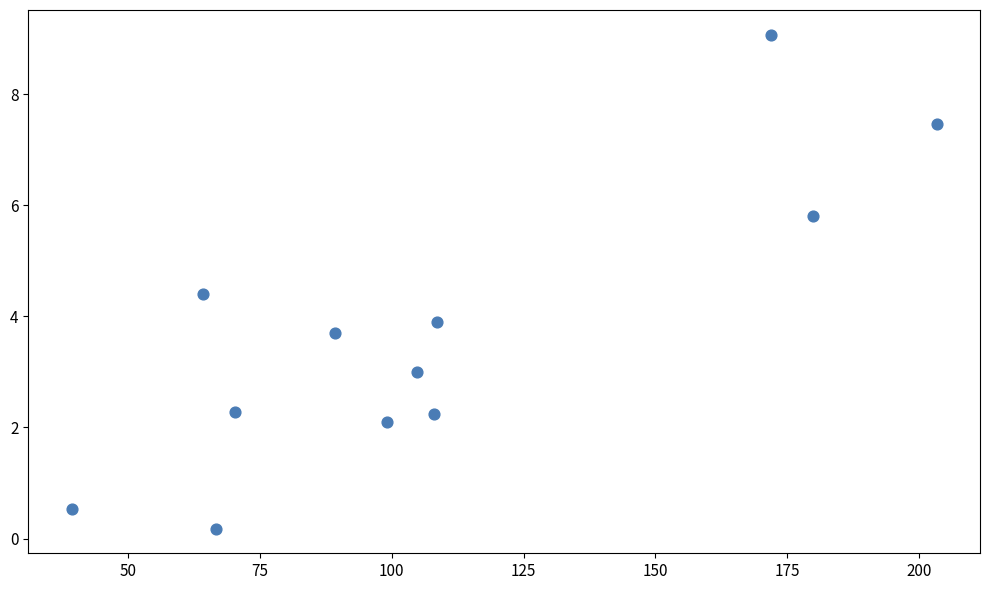

What is the average Y value?

3.7